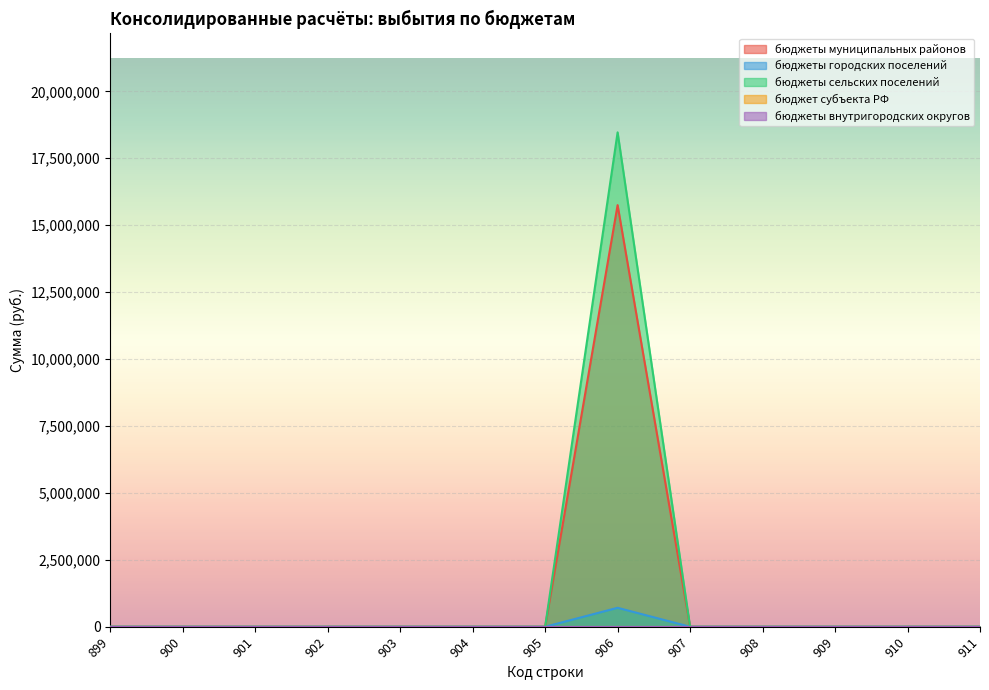

True or false: бюджеты городских поселений and бюджеты сельских поселений cross at least once.

False